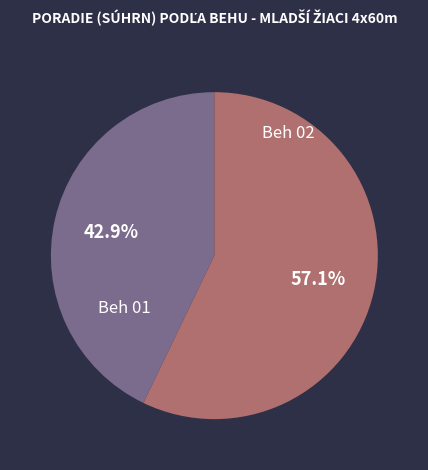

Is there a majority slice in this chart?

Yes